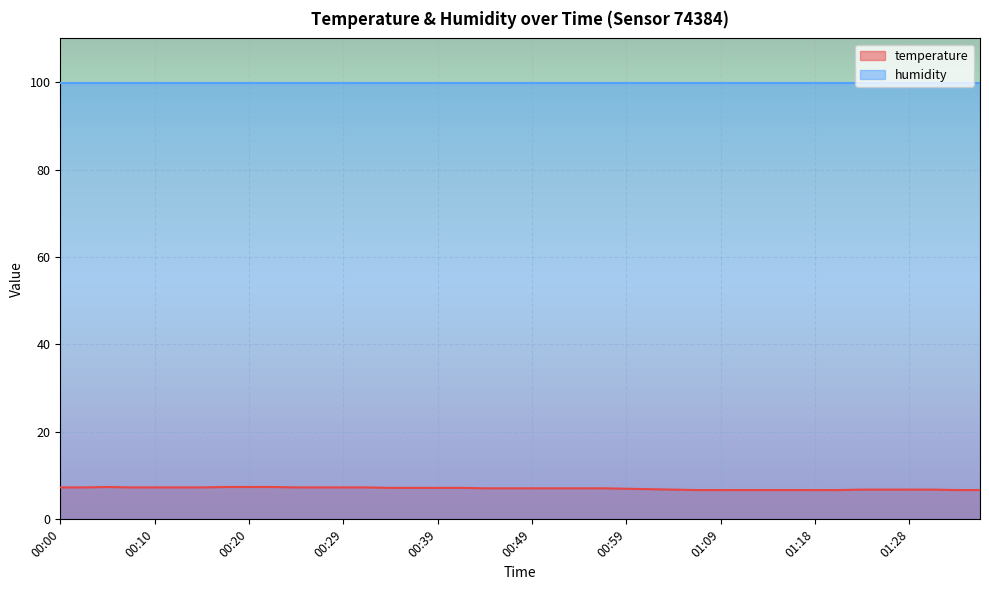

True or false: the data shows 6.7 at 01:11.

True